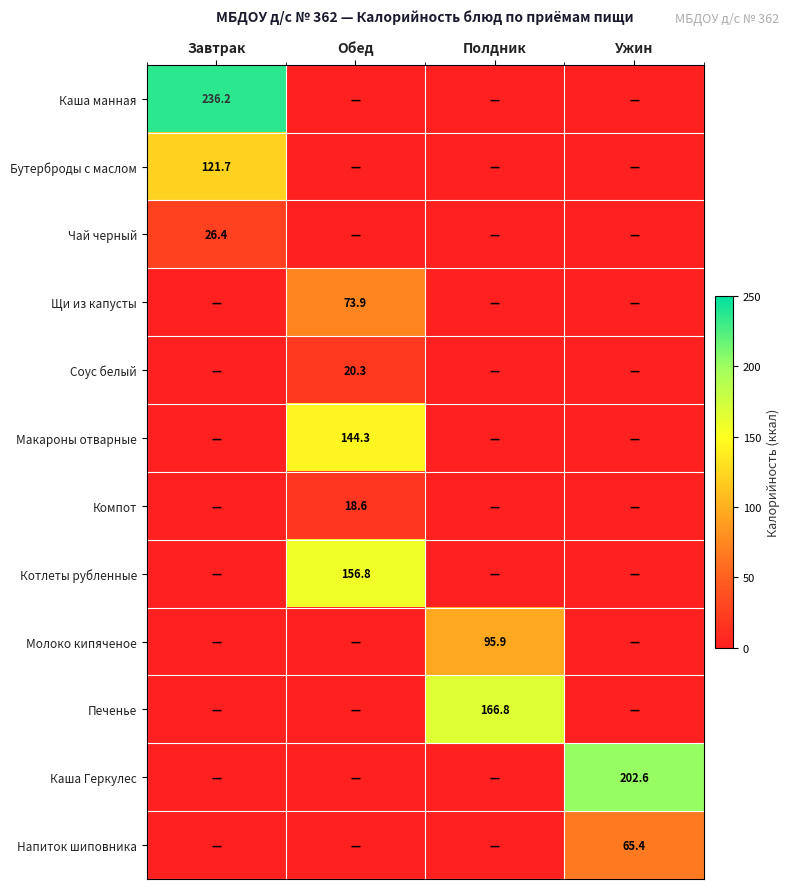

Is it true that Чай черный equals 26.4 at Завтрак?

True